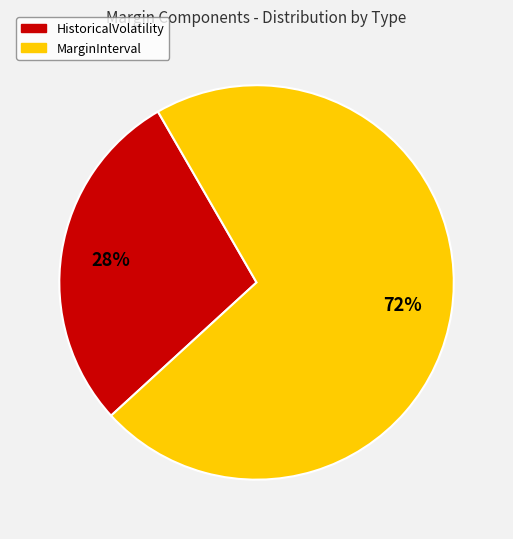

Count the number of slices in the pie.

2